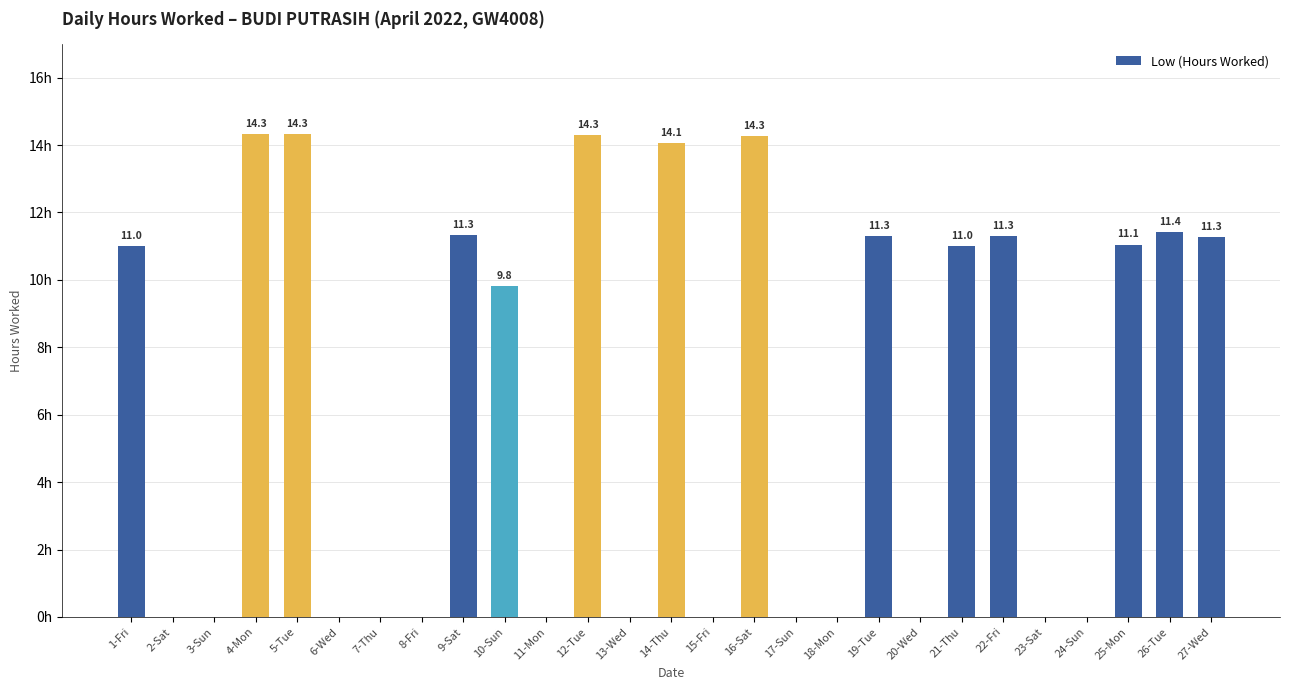

Which has a higher value, 21-Thu or 25-Mon?

25-Mon